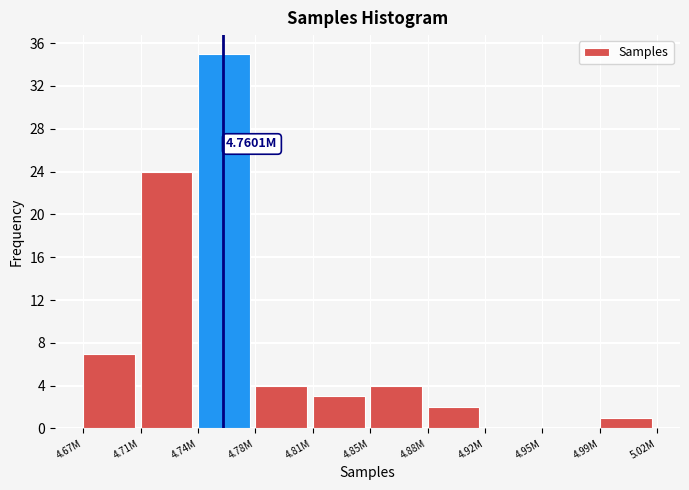

What is the change in value from 4.78M to 4.95M?

-4